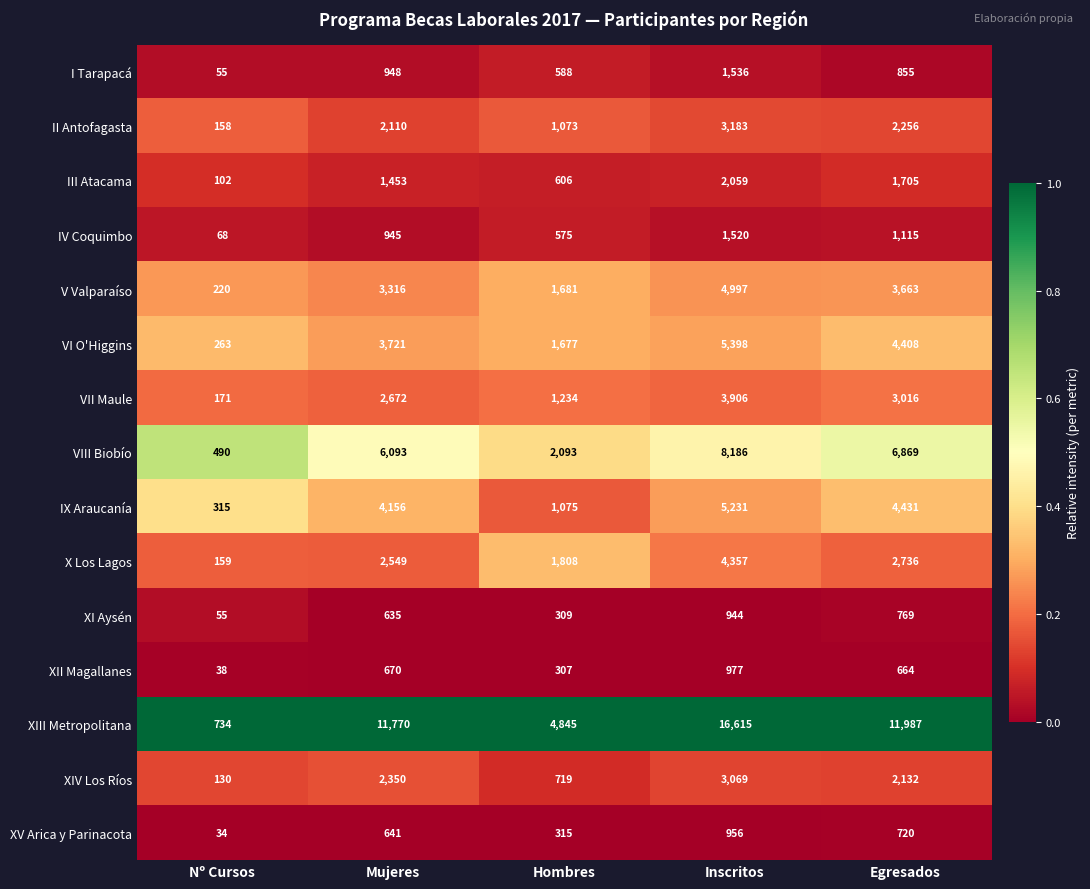

Between Nº Cursos and Egresados, which series saw the biggest shift?

XIII Metropolitana